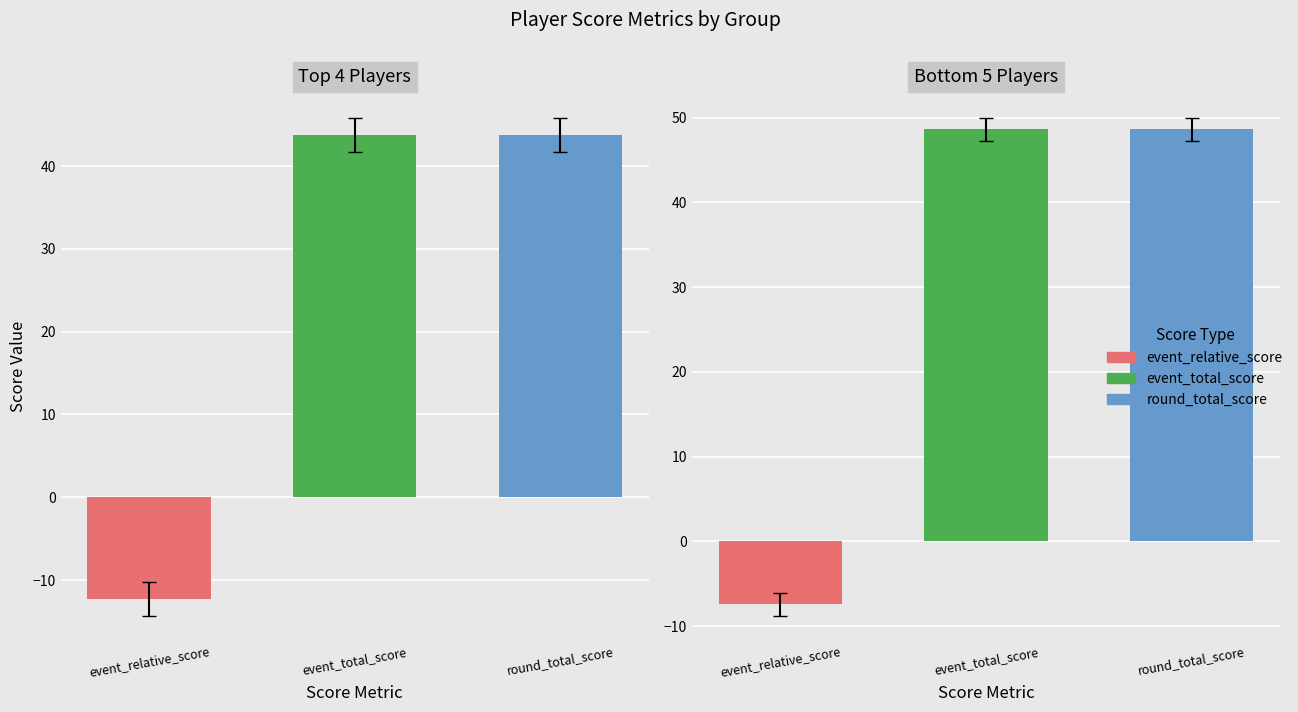

Reading left to right, list all the values displayed in this chart.

event_relative_score: 0=-14	1=-14	2=-12	3=-9	4=-9	5=-8	6=-8	7=-7	8=-5
event_total_score: 0=42	1=42	2=44	3=47	4=47	5=48	6=48	7=49	8=51
round_total_score: 0=42	1=42	2=44	3=47	4=47	5=48	6=48	7=49	8=51